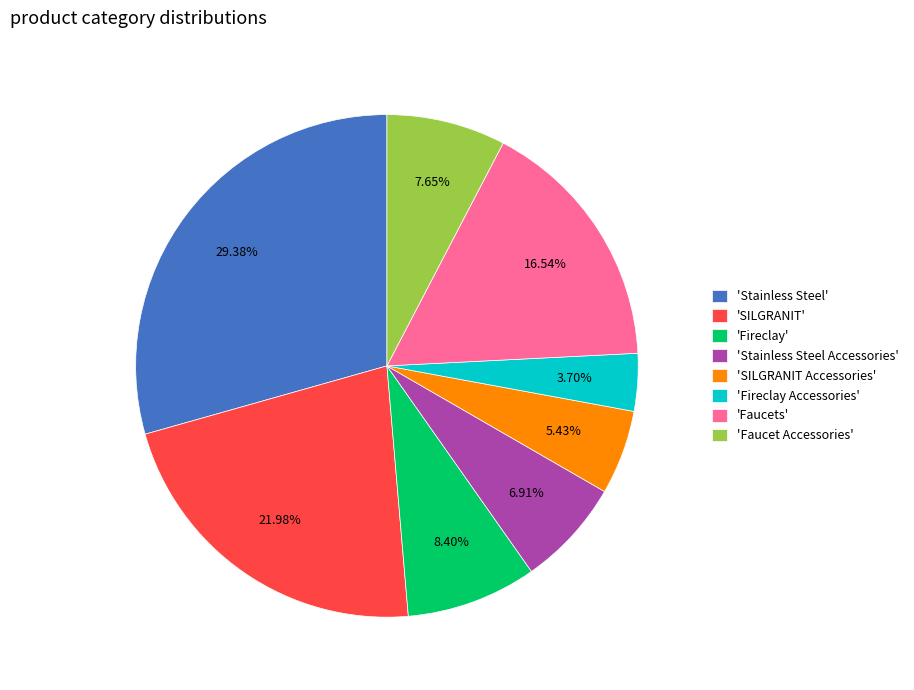

Does any single category account for the majority?

No